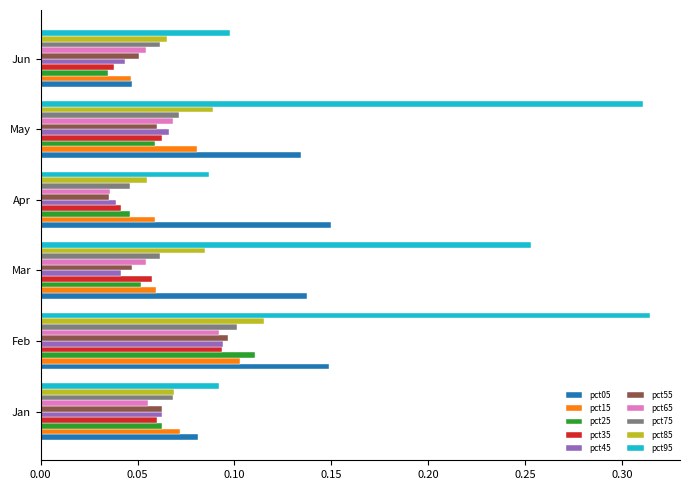

Where is pct25 nearest to the value 0?

Jun